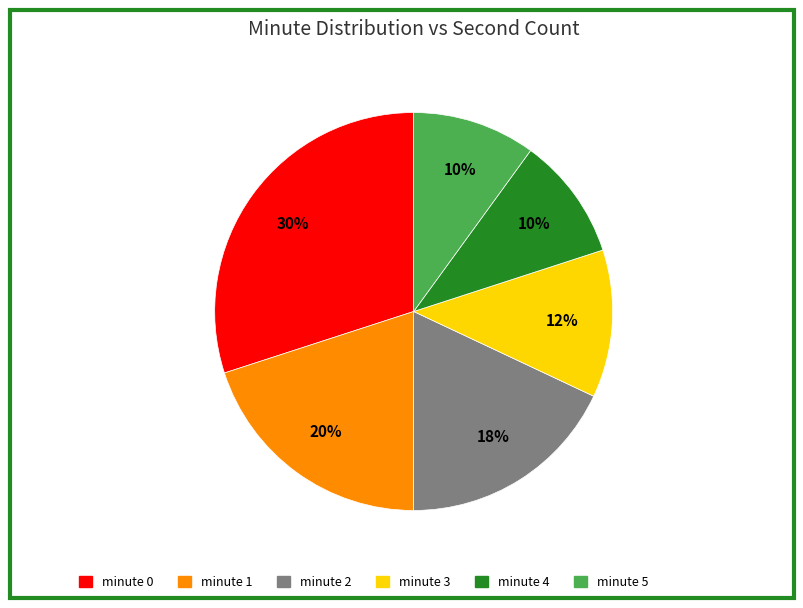

How many segments does this pie chart have?

6